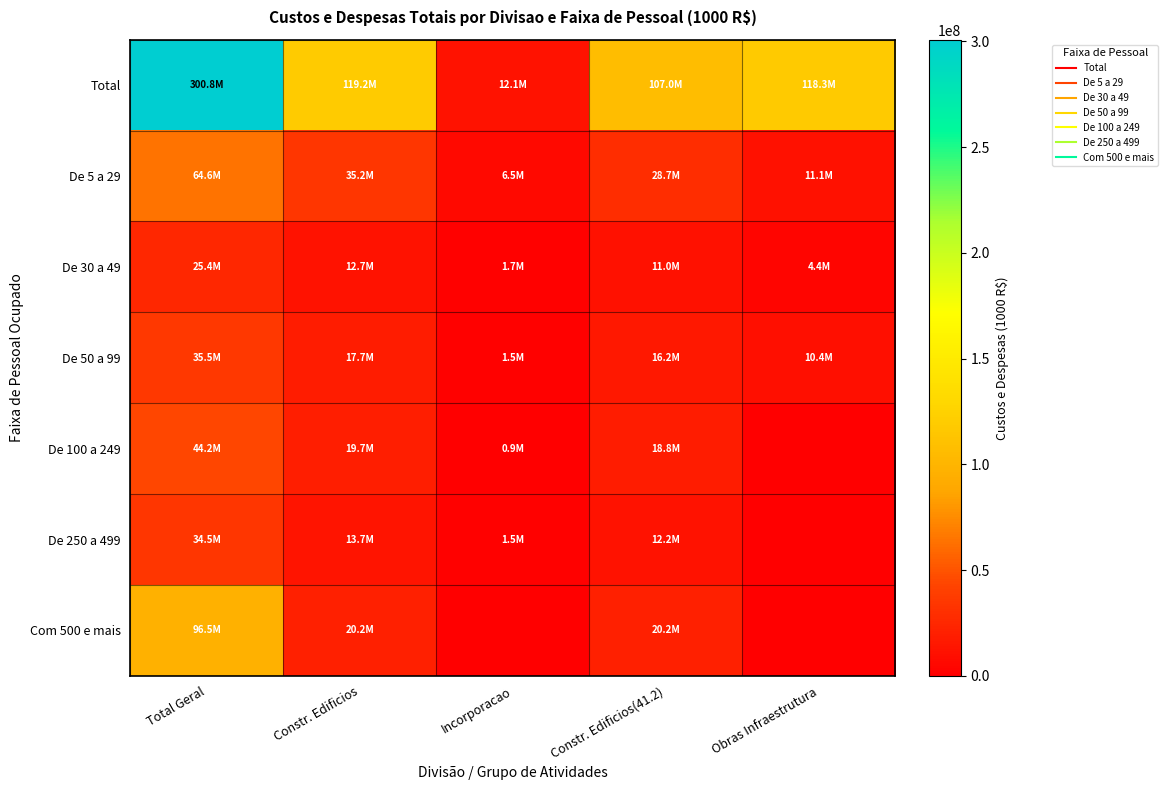

Count the number of categories in the chart.

5